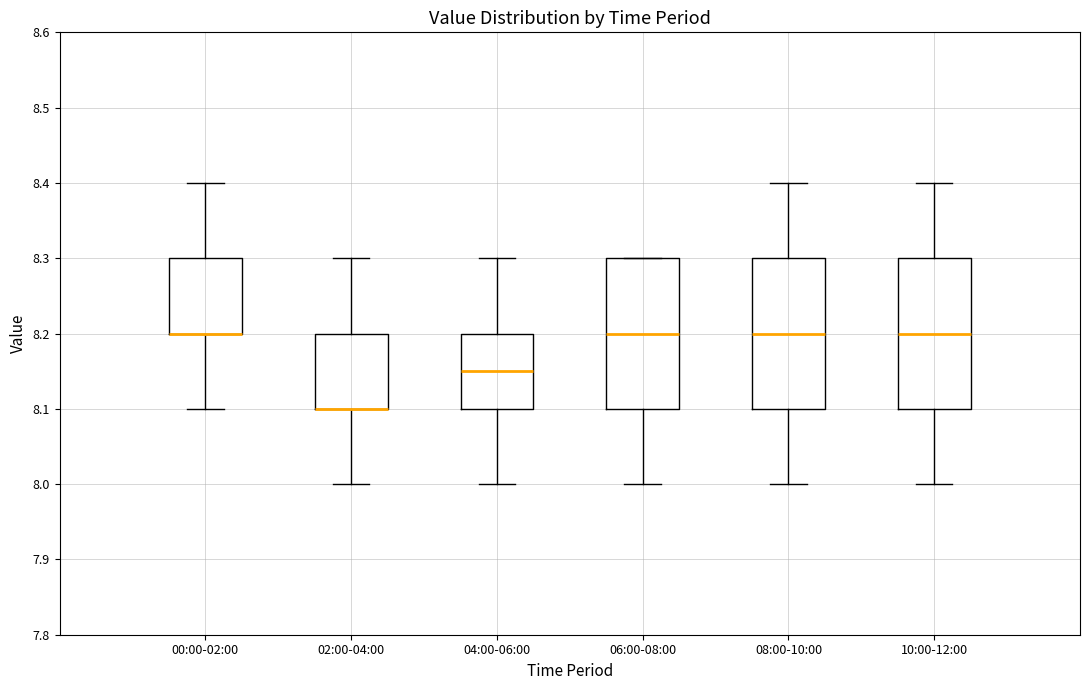

Reading left to right, read every box against the y-axis: the position of its median line, the range the box covers, and the ends of its whiskers. The values are not printed on the chart, so give them approximately, as read against the axis.

00:00-02:00: median 8.20 (drawn on the box's lower edge), box 8.20 to 8.30, whiskers 8.10 to 8.40
02:00-04:00: median 8.10 (drawn on the box's lower edge), box 8.10 to 8.20, whiskers 8.00 to 8.30
04:00-06:00: median 8.15, box 8.10 to 8.20, whiskers 8.00 to 8.30
06:00-08:00: median 8.20, box 8.10 to 8.30, whiskers 8.00 to 8.30
08:00-10:00: median 8.20, box 8.10 to 8.30, whiskers 8.00 to 8.40
10:00-12:00: median 8.20, box 8.10 to 8.30, whiskers 8.00 to 8.40